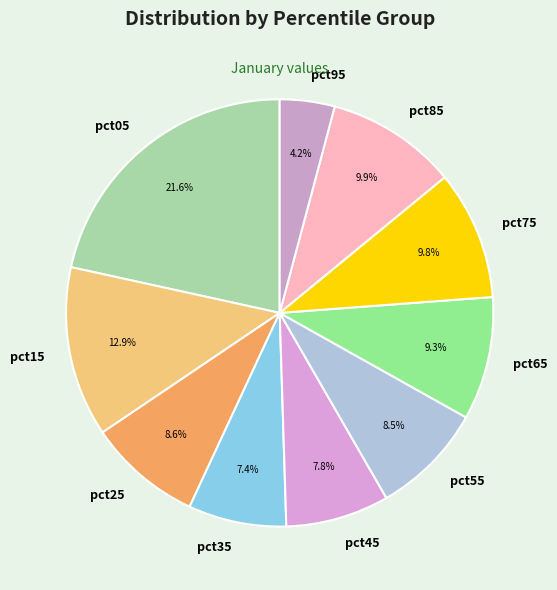

How many slices are in this pie chart?

10